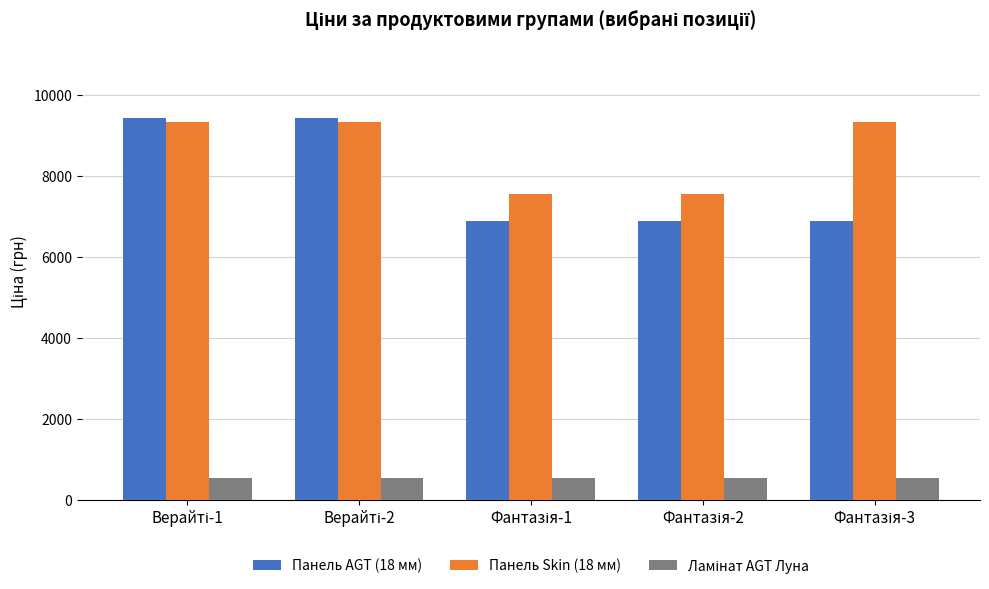

Which series has the largest total across all categories?

Панель Skin (18 мм)